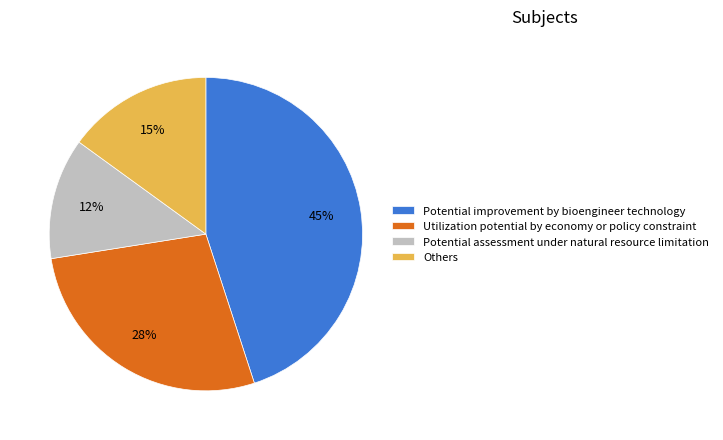

Is the sum of Others and Potential assessment under natural resource limitation greater than half?

No